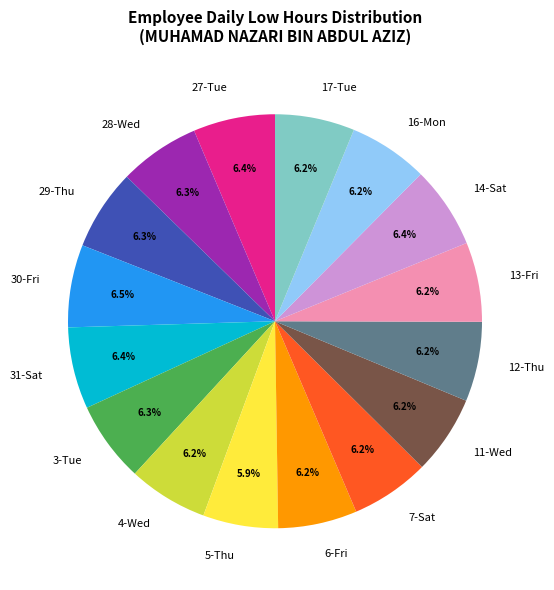

Does 27-Tue represent more than half of the total?

No